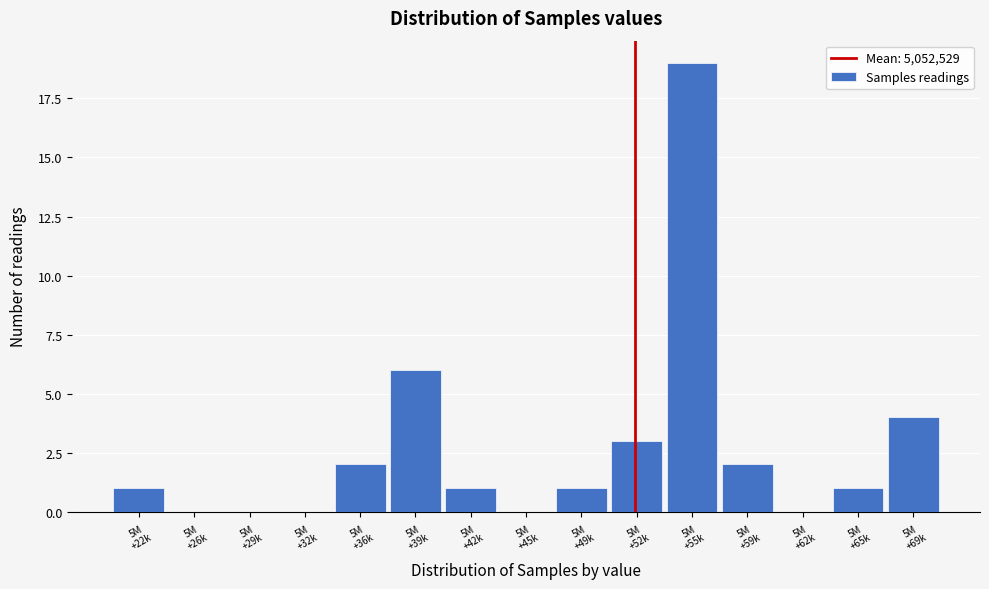

What is the sum of all values?

40